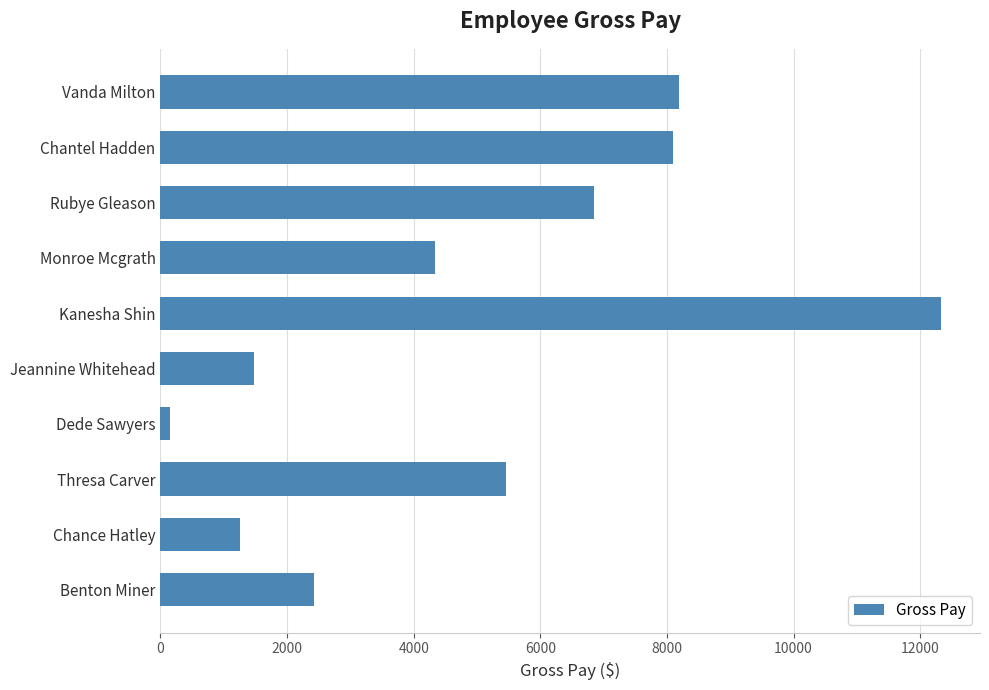

Read the value at Chantel Hadden.

8099.1